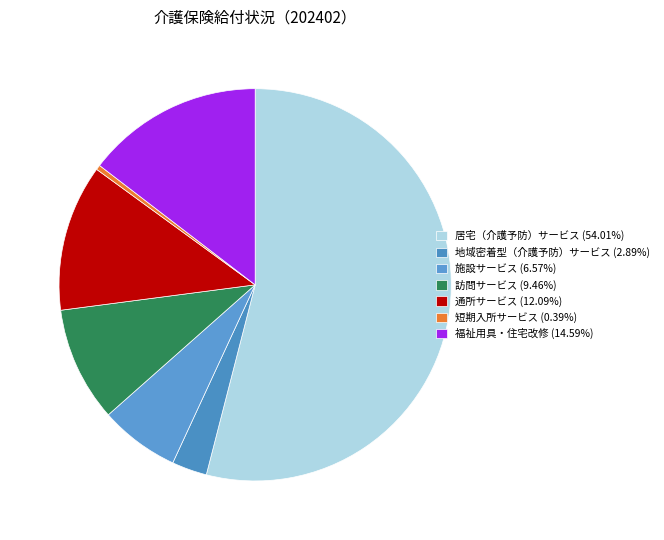

Which category has the biggest portion of the pie?

居宅（介護予防）サービス (40)